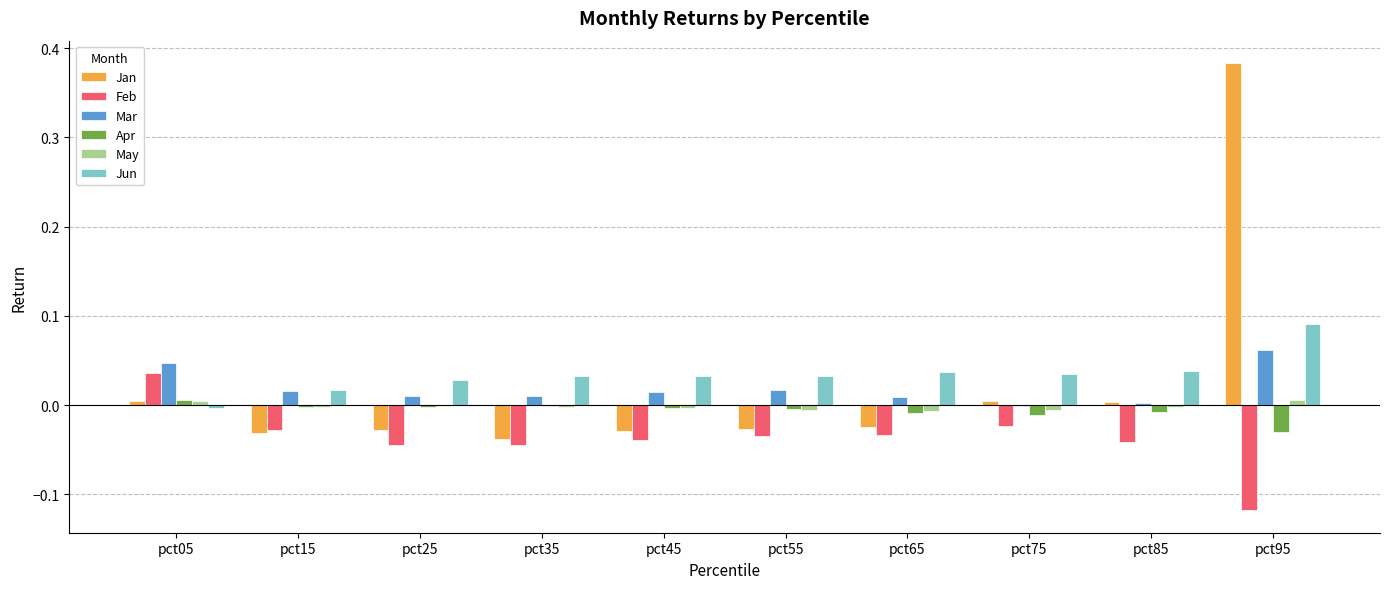

The value of Apr at pct95 is -0.0. True or false?

True